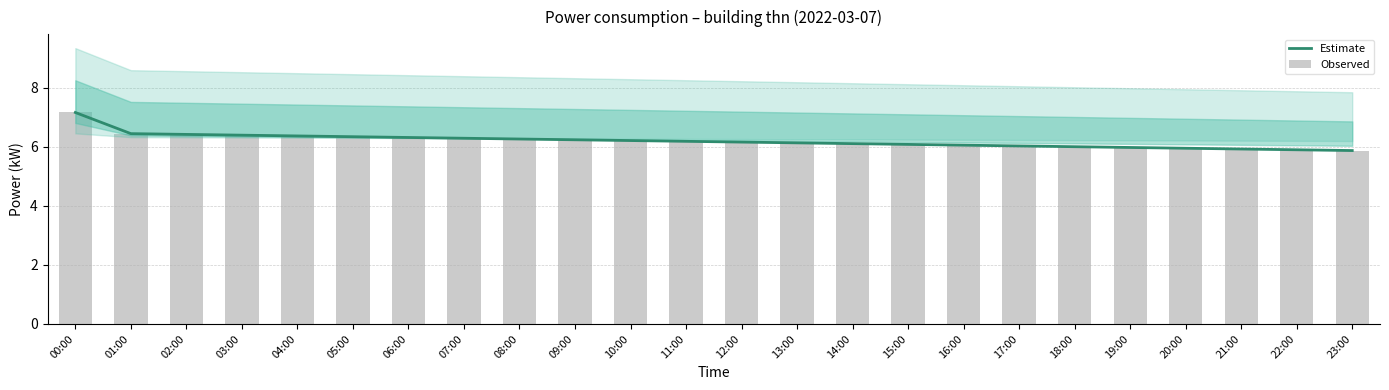

Read the Estimate value at 02:00.

6.4